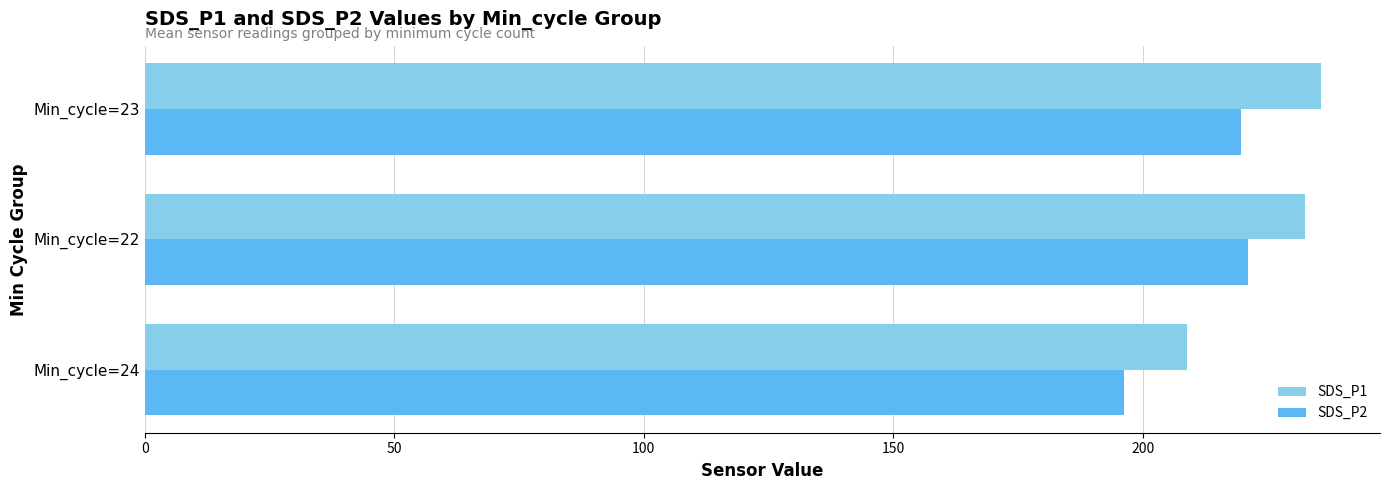

How many values in the SDS_P2 series are below 219?

1